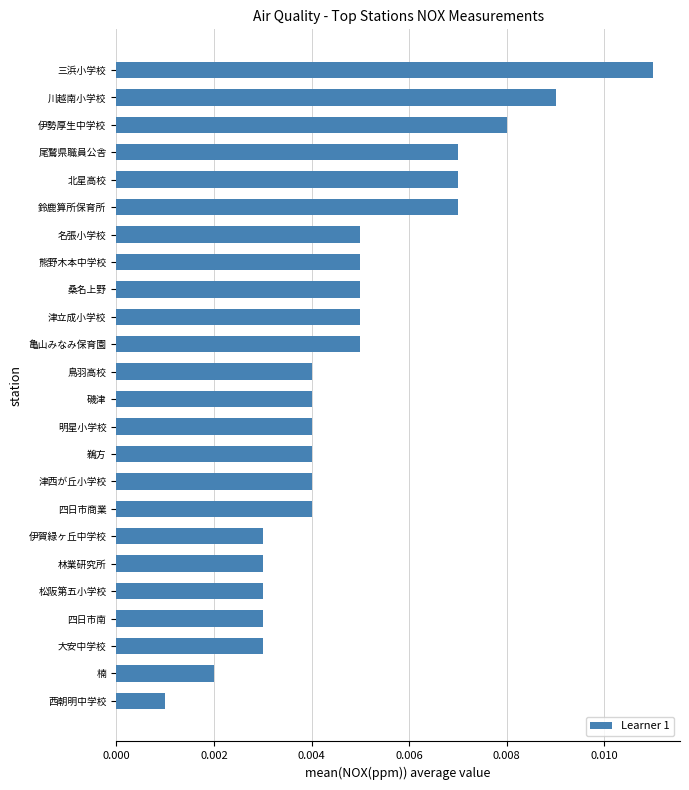

Count the values in the range 0 to 1.

24